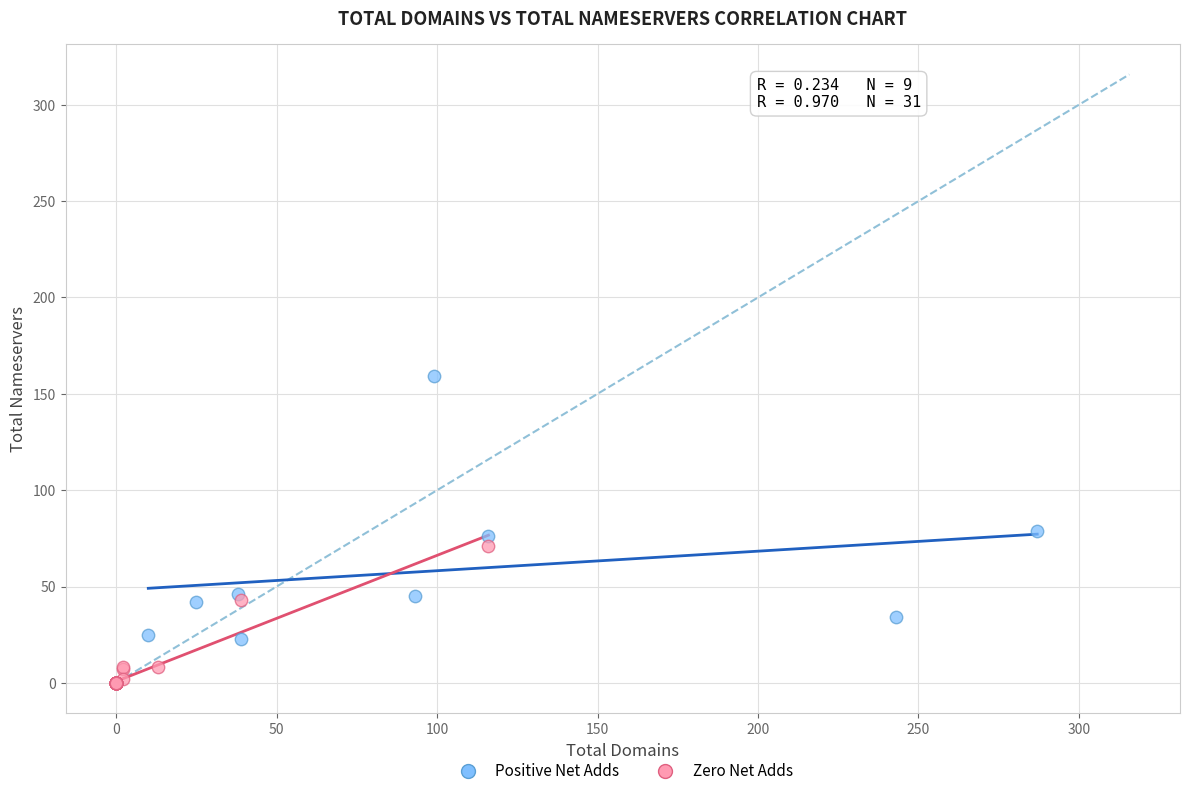

What are all the series names shown in the legend?

Positive Net Adds, Zero Net Adds